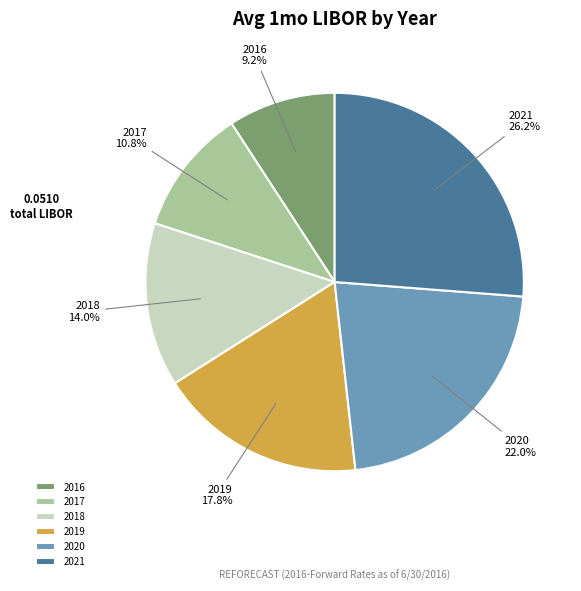

Which slice is the smallest?

2016